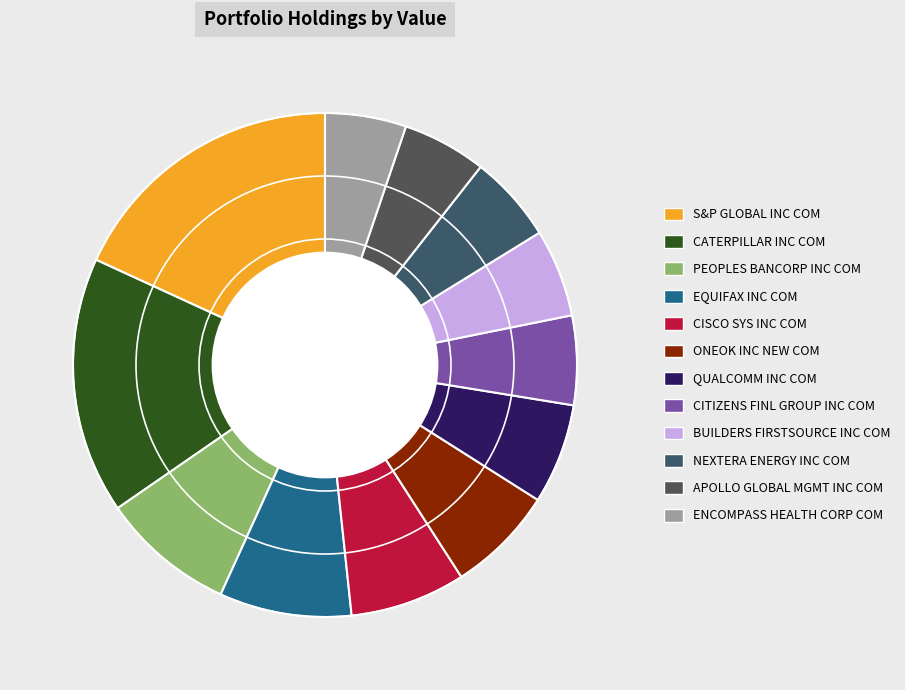

Is PEOPLES BANCORP INC COM the majority of the pie?

No